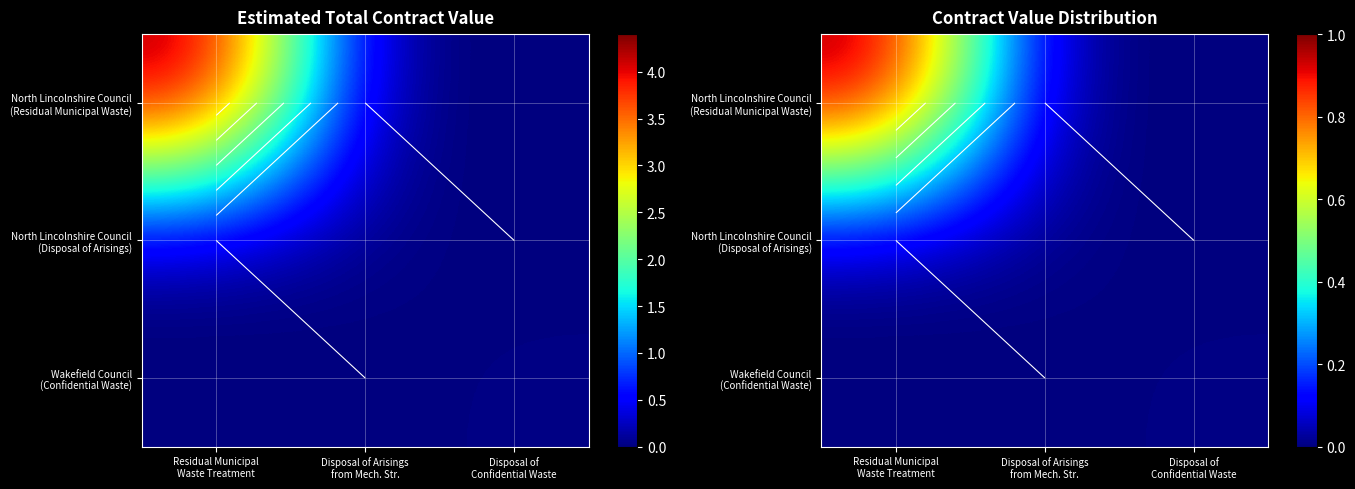

Count the number of categories in the chart.

3